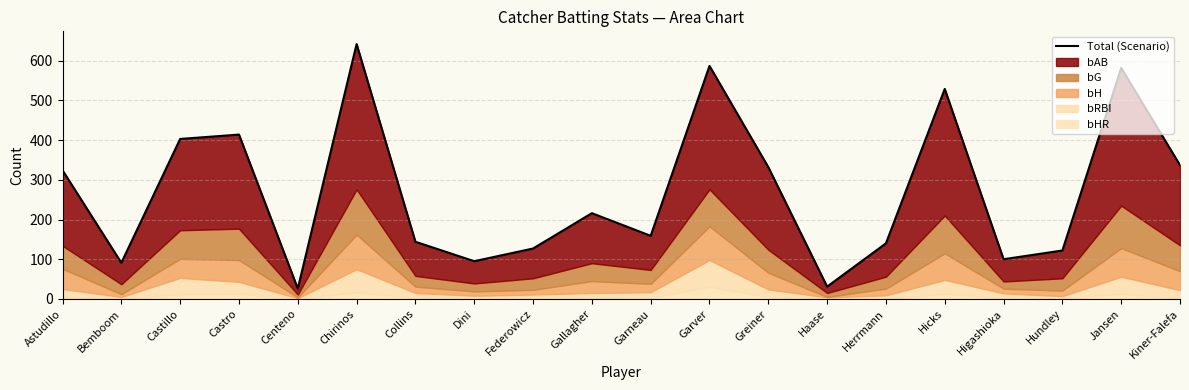

What is the smallest value displayed?

26